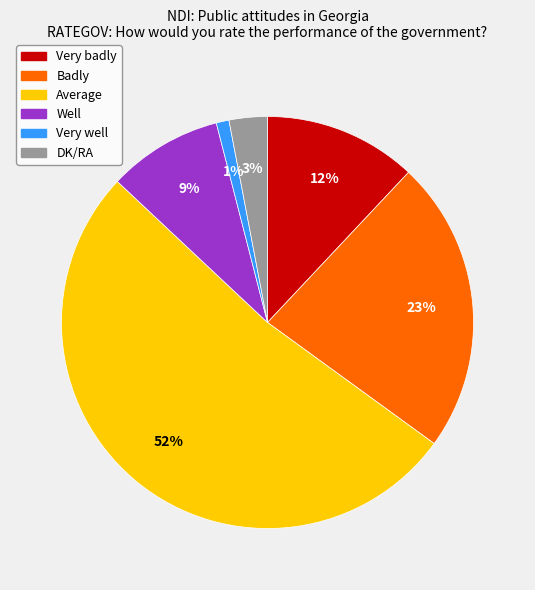

Approximately how many times larger is the value at Badly compared to DK/RA?

7.7